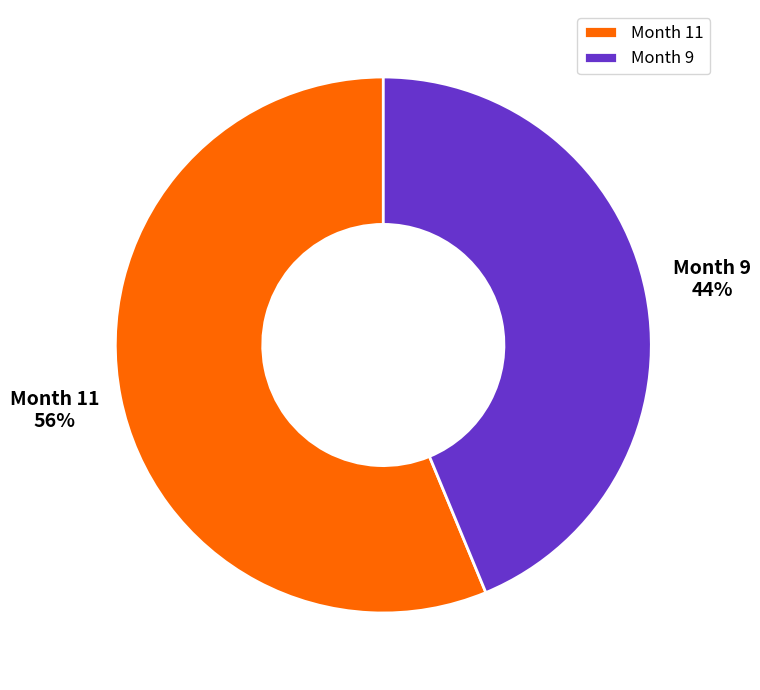

How many slices are in this pie chart?

2